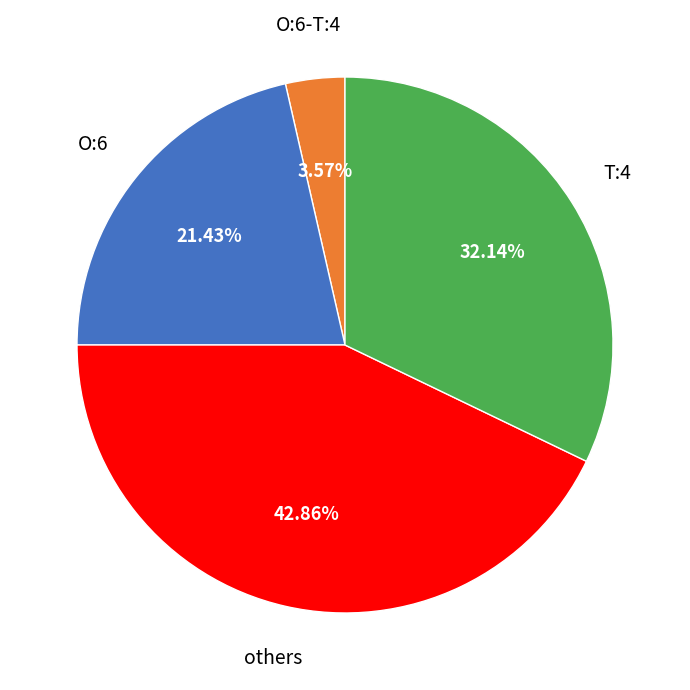

Is there a majority slice in this chart?

No